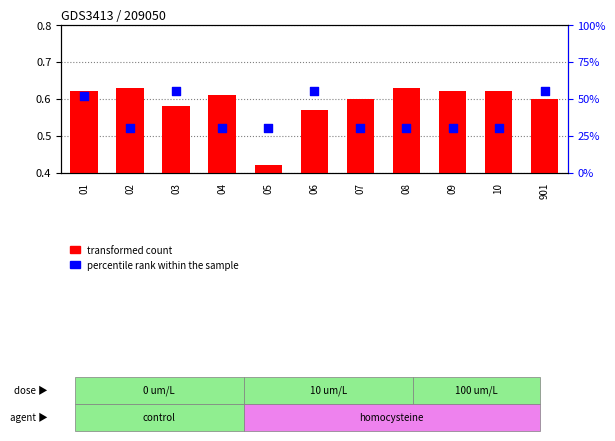

What is the total value across all series at 07?

30.6